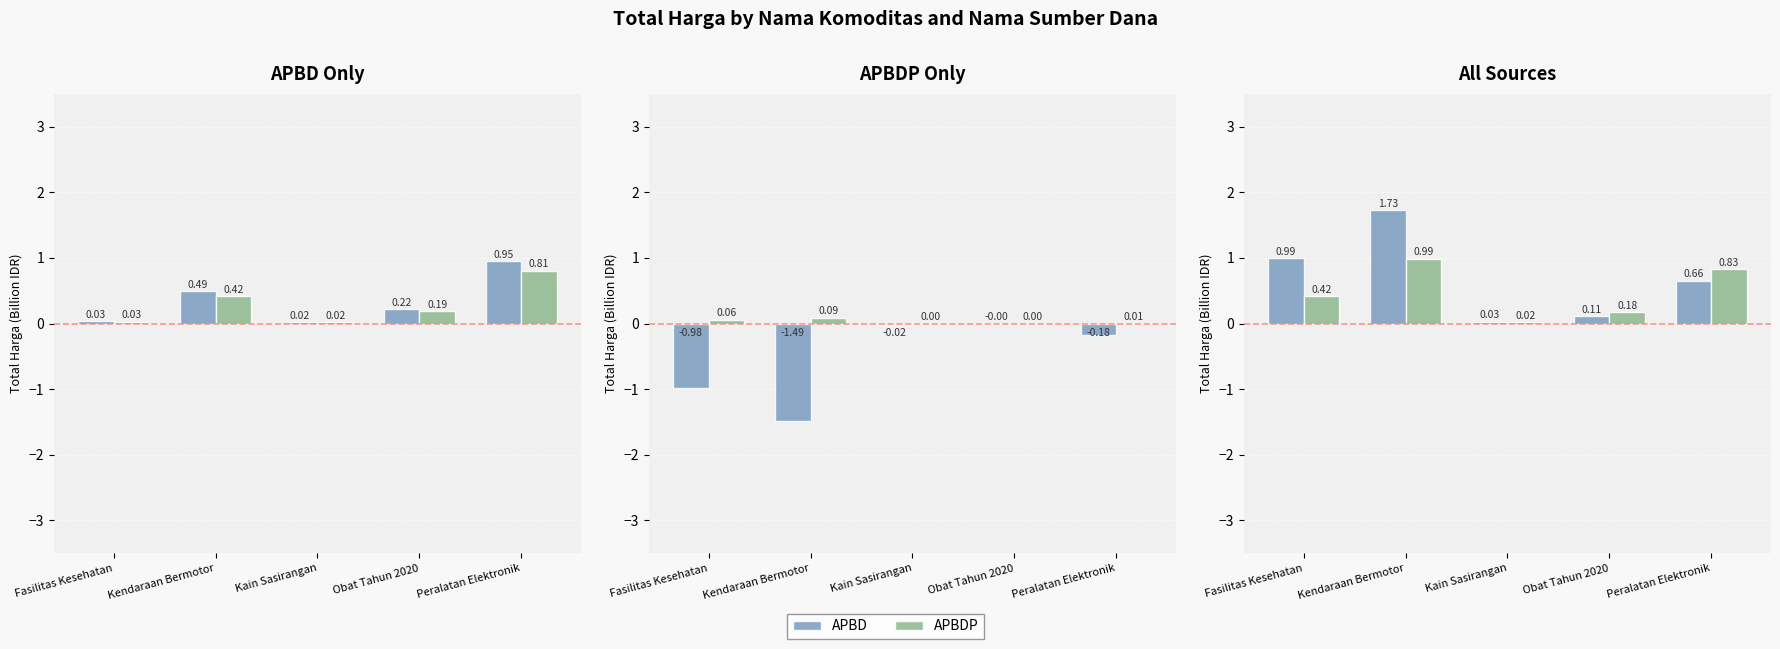

What is the difference between the APBDP values at Kendaraan Bermotor and Kain Sasirangan?

1.0